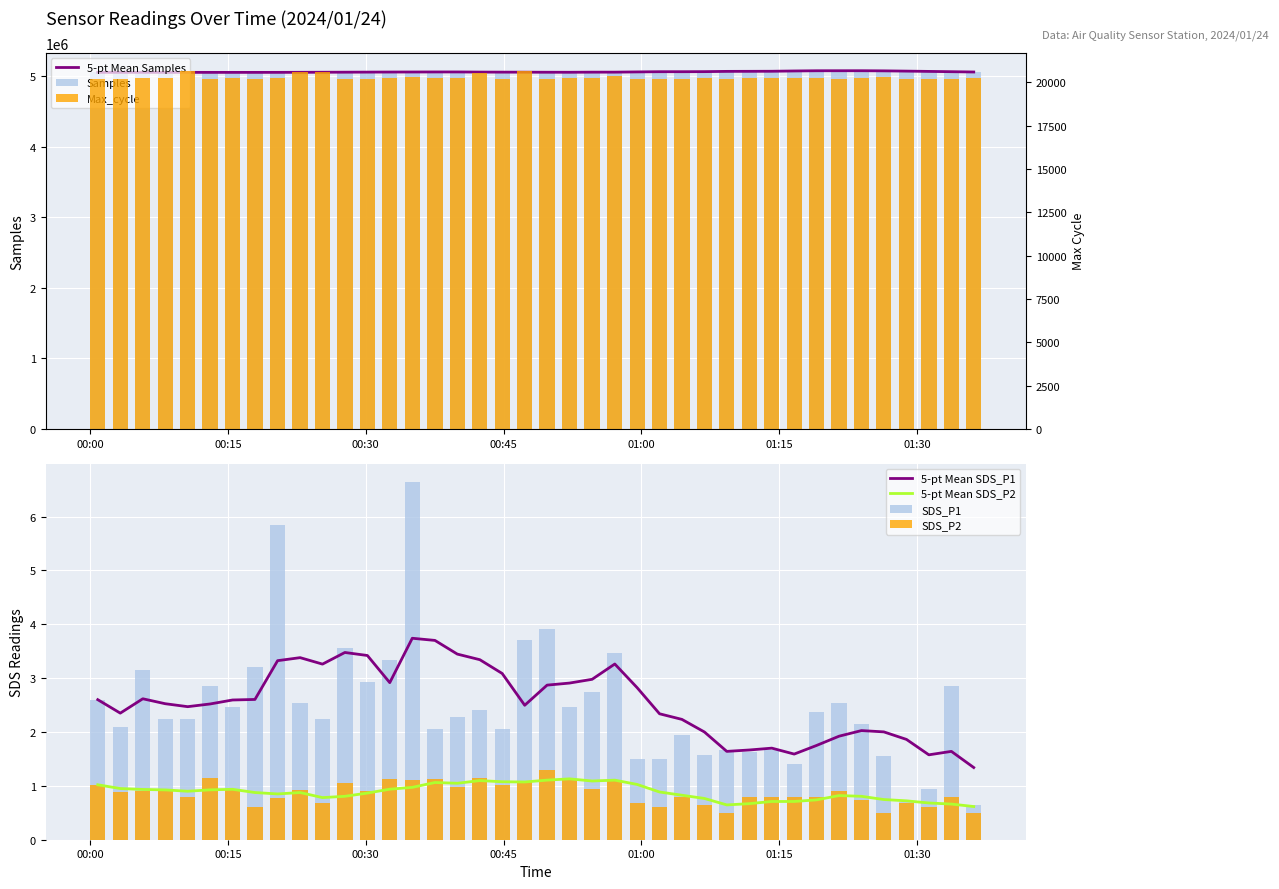

Between 2024/01/24 01:11:45 and 2024/01/24 01:28:50, which is larger?

2024/01/24 01:11:45